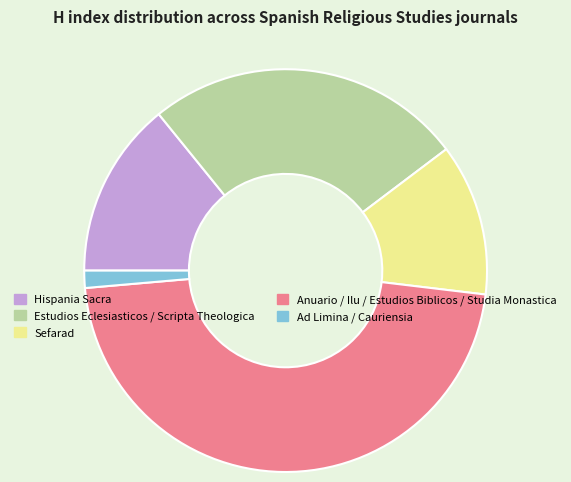

Rank the categories by value from highest to lowest.

Anuario / Ilu / Estudios Biblicos / Studia Monastica, Estudios Eclesiasticos / Scripta Theologica, Hispania Sacra, Sefarad, Ad Limina / Cauriensia